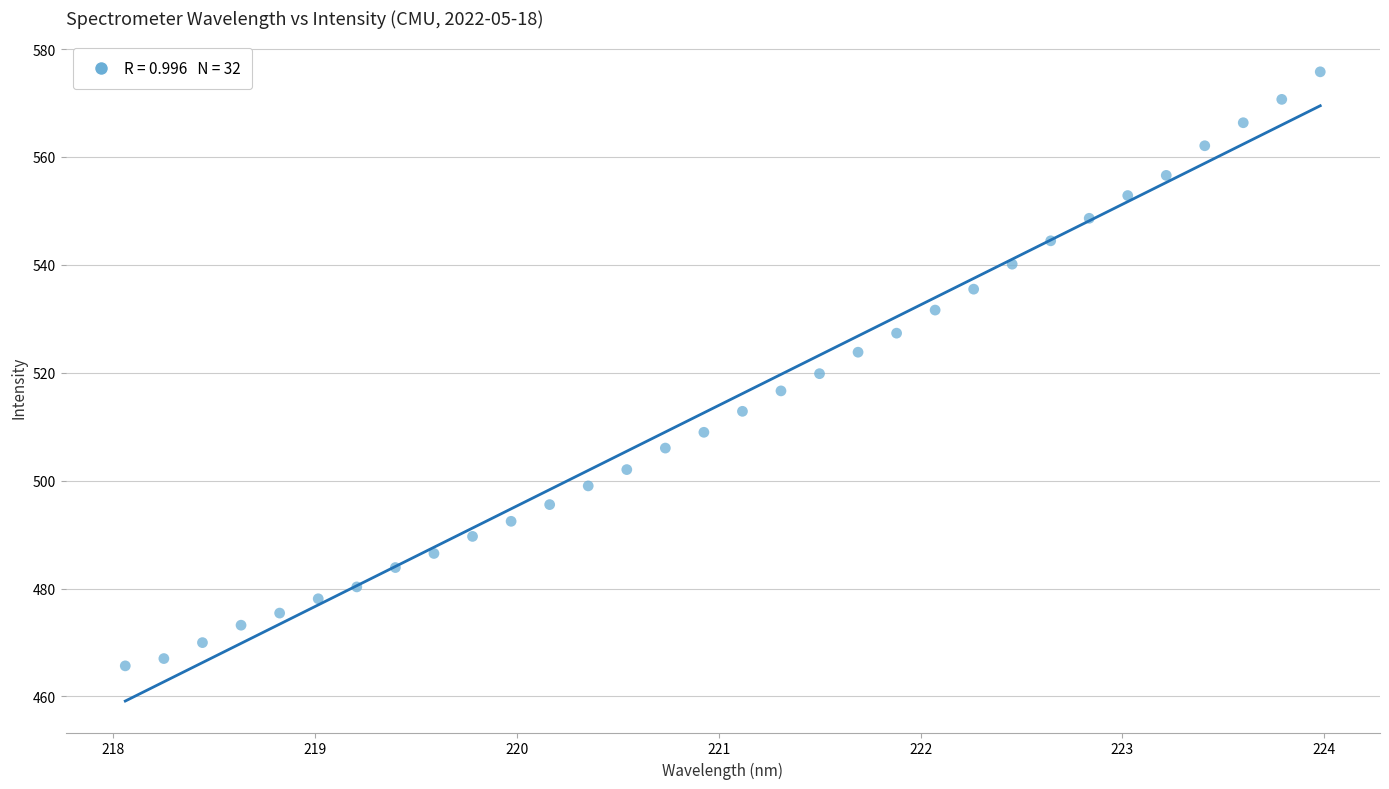

What is the range of X values (max minus min)?

5.9